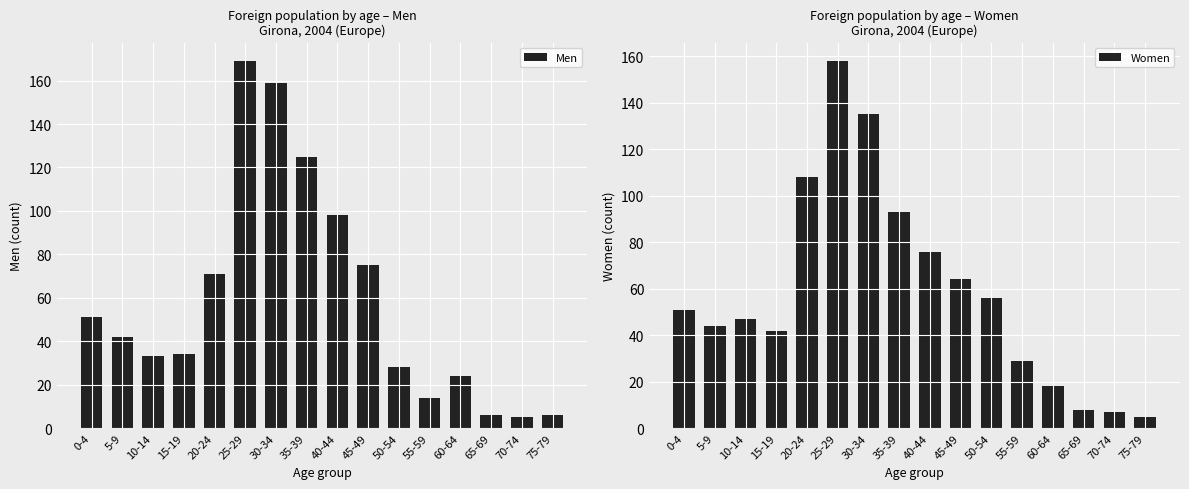

Is the value of Men at 45-49 greater than the value of Women at 65-69?

Yes